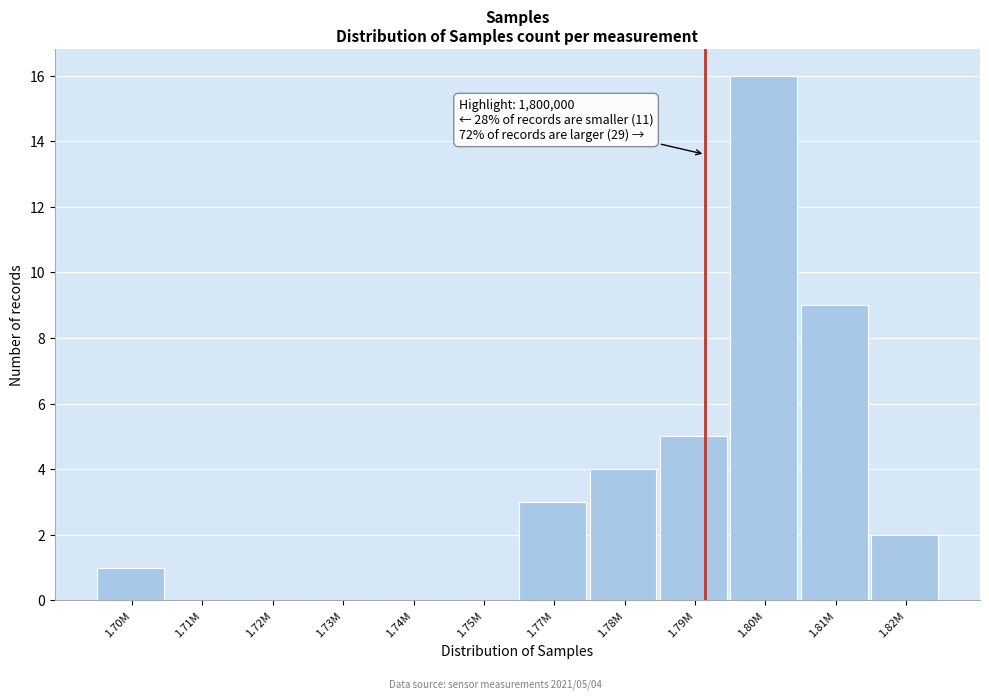

Reading left to right, extract all data points from this chart.

1.70M=1	1.71M=0	1.72M=0	1.73M=0	1.74M=0	1.75M=0	1.77M=3	1.78M=4	1.79M=5	1.80M=16	1.81M=9	1.82M=2